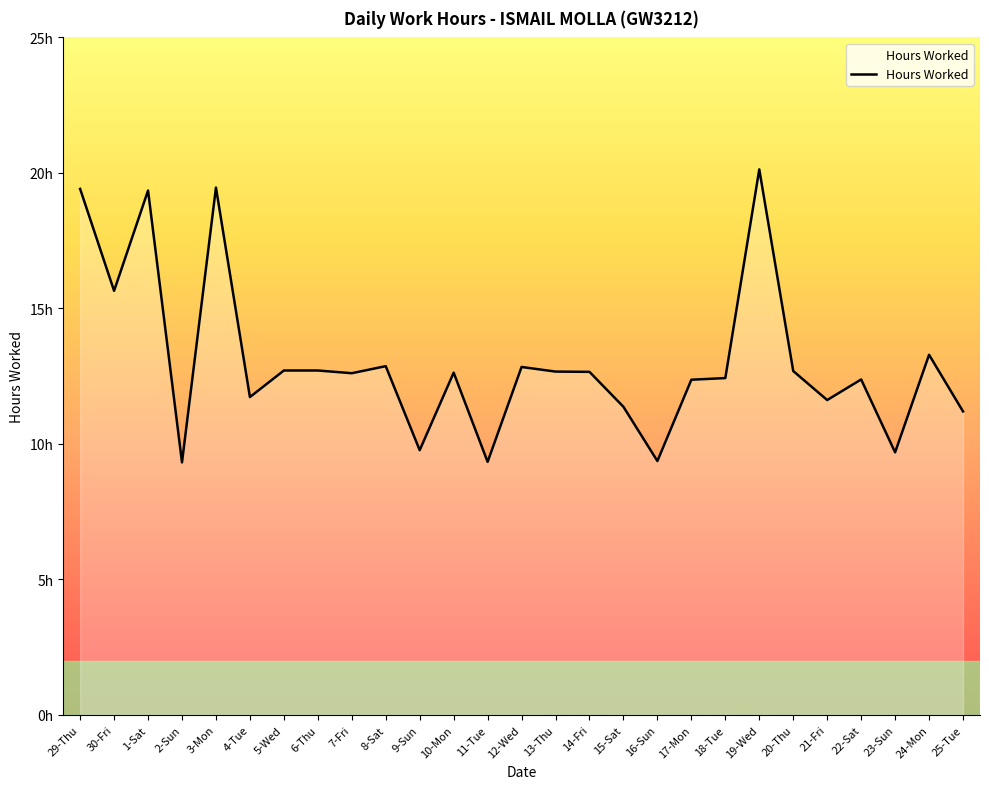

What is the value of the 2nd point from the left?

15.7